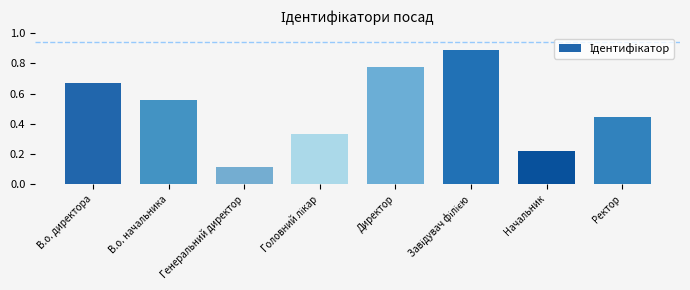

What is the label of the 1st bar from the right?

Ректор